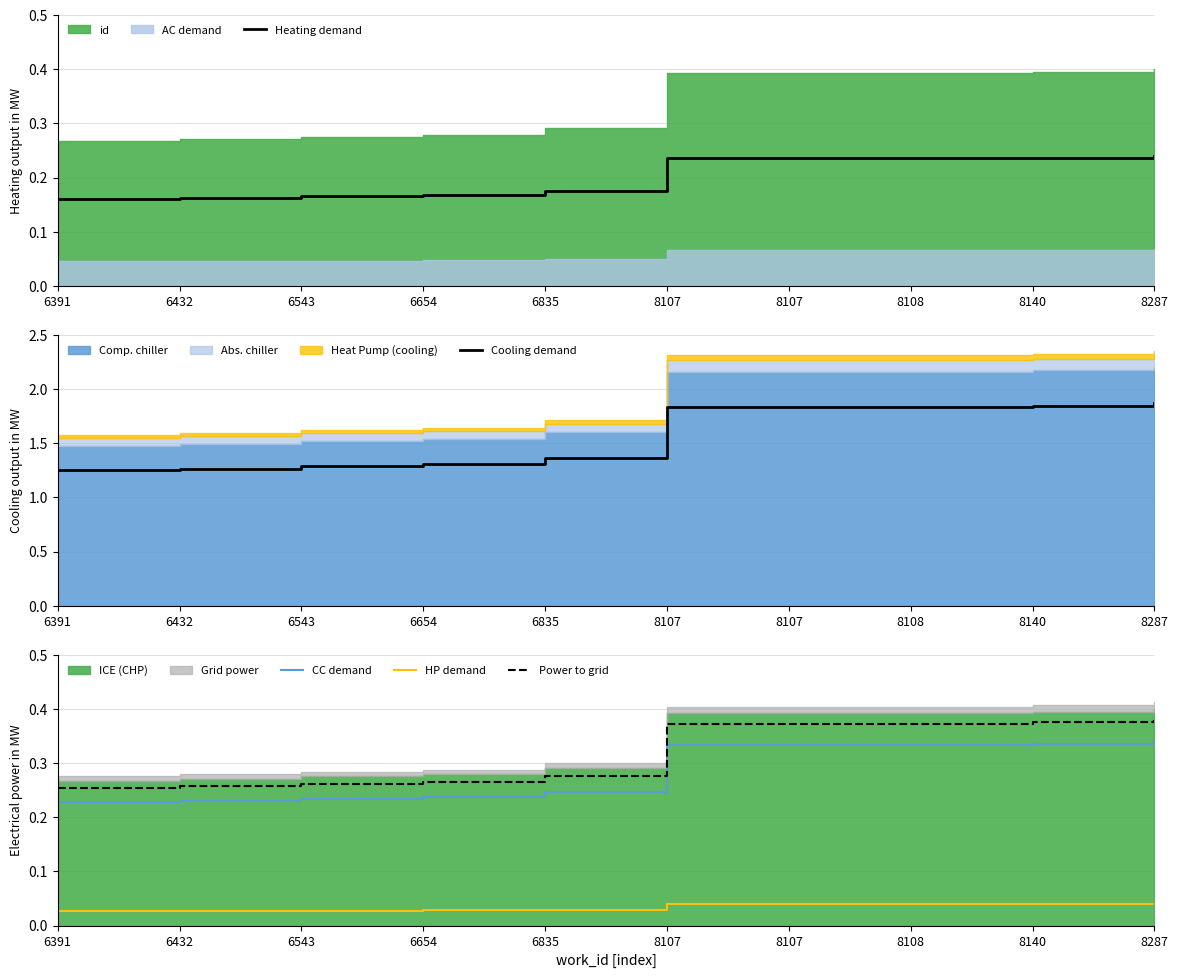

True or false: Power to grid has more than 0 points higher than both neighbors.

False